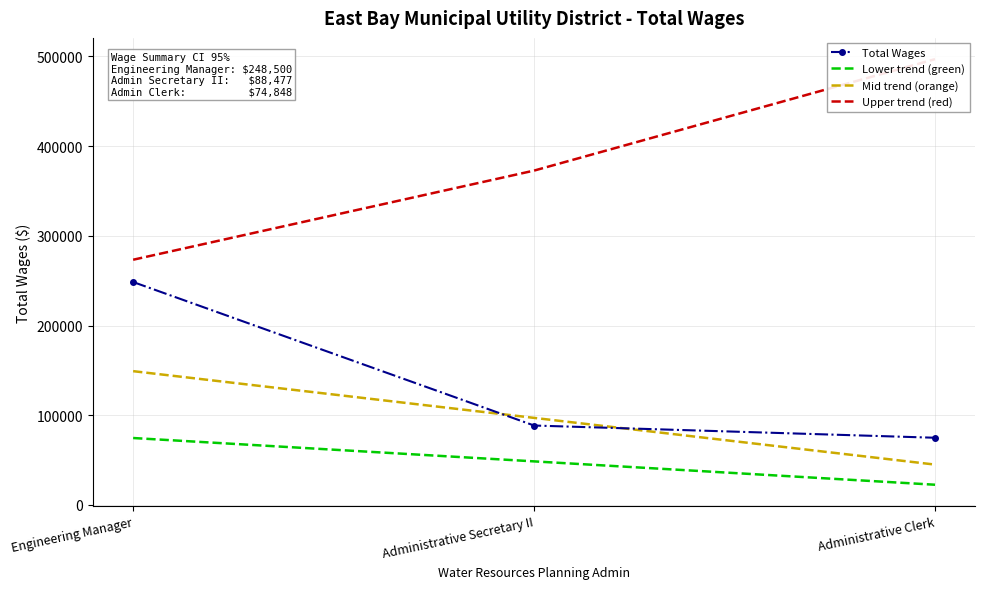

What is the label of the 3rd point from the right?

Engineering Manager